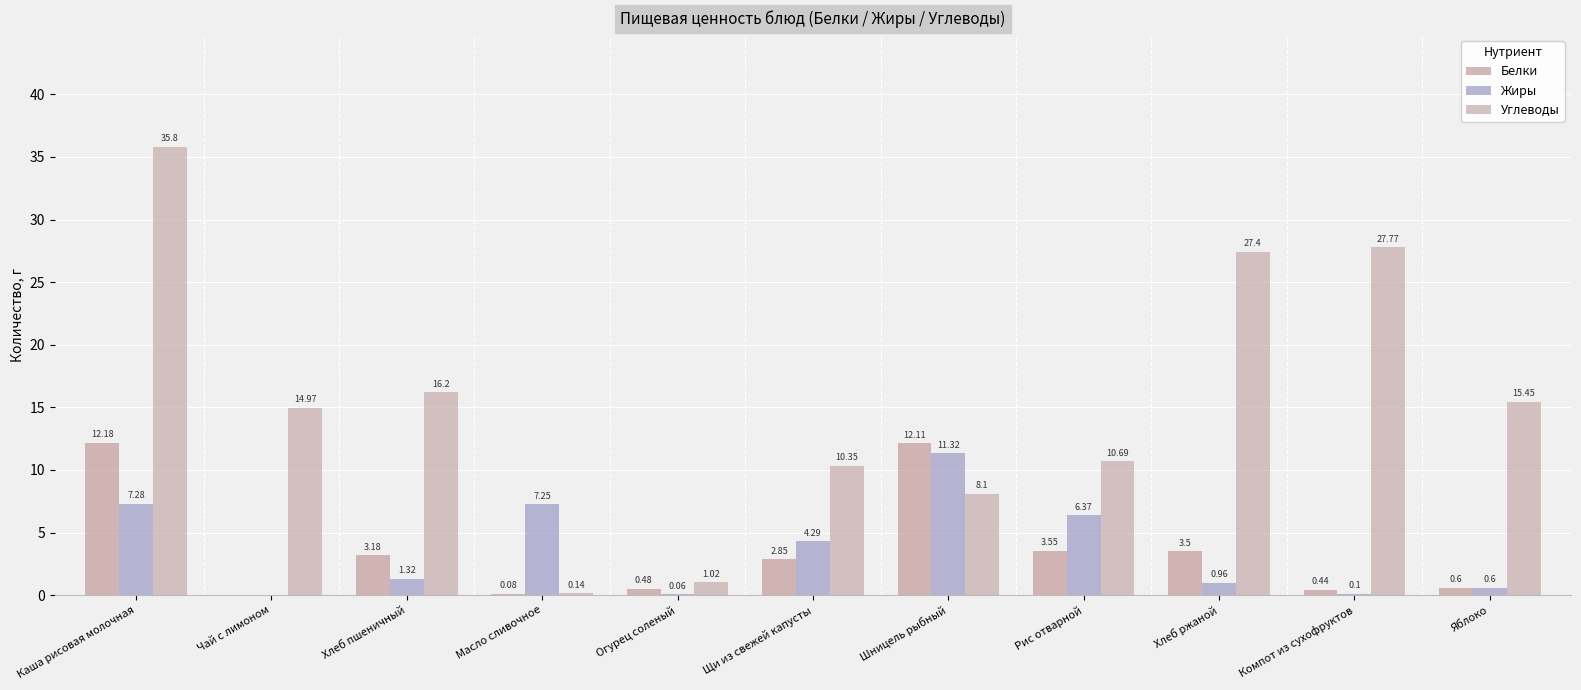

The value of Жиры at Огурец соленый is 0.1. True or false?

False